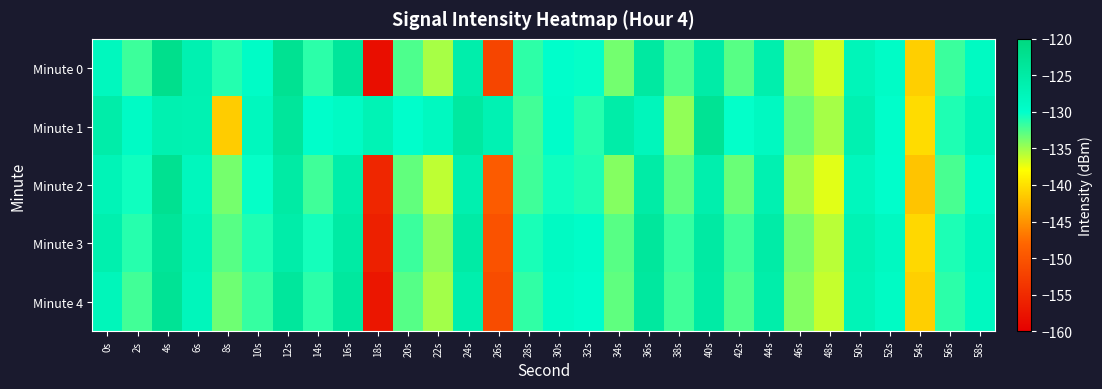

What is the spread (max minus min) of values at 24s?

2.0